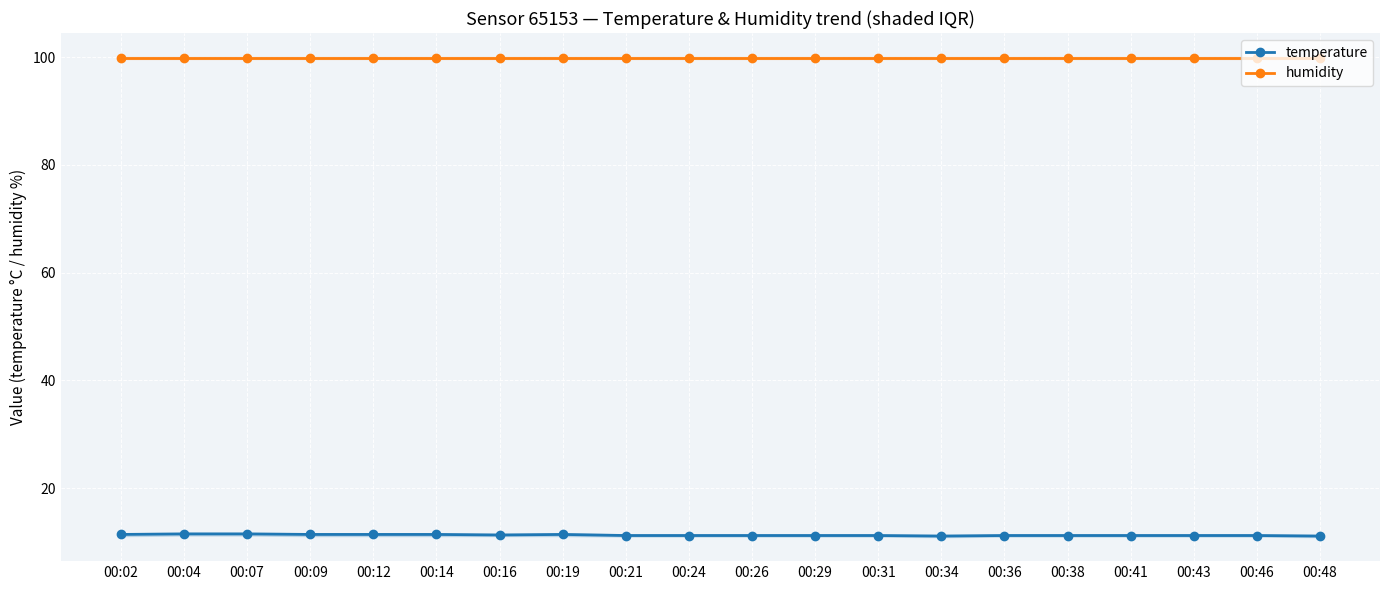

What is the difference between the second highest and second lowest values in the temperature series?

0.4